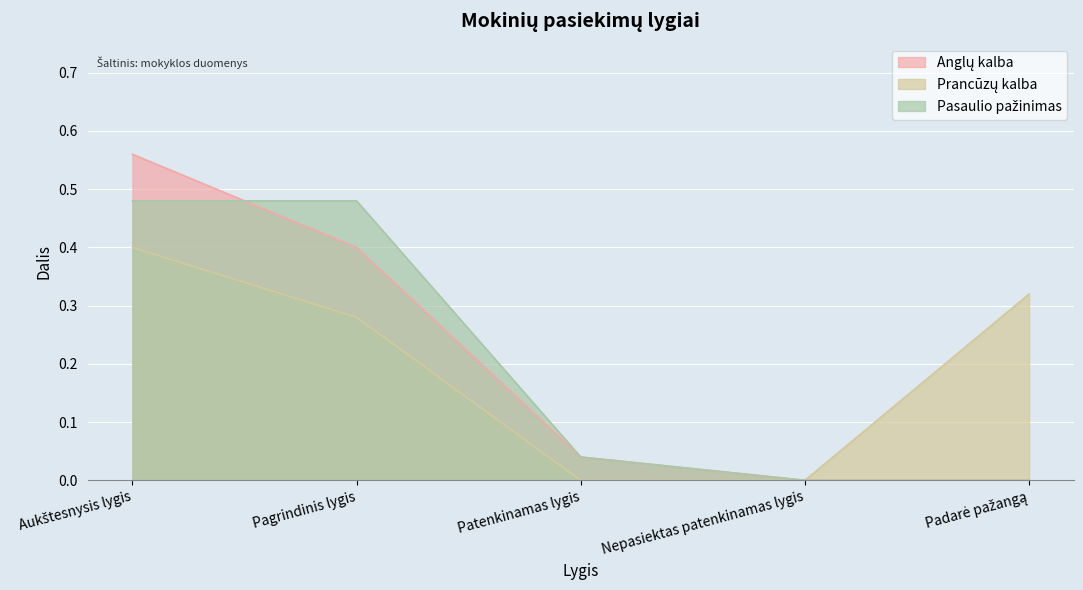

At Padarė pažangą, list the series in order from largest to smallest.

Prancūzų kalba, Anglų kalba, Pasaulio pažinimas